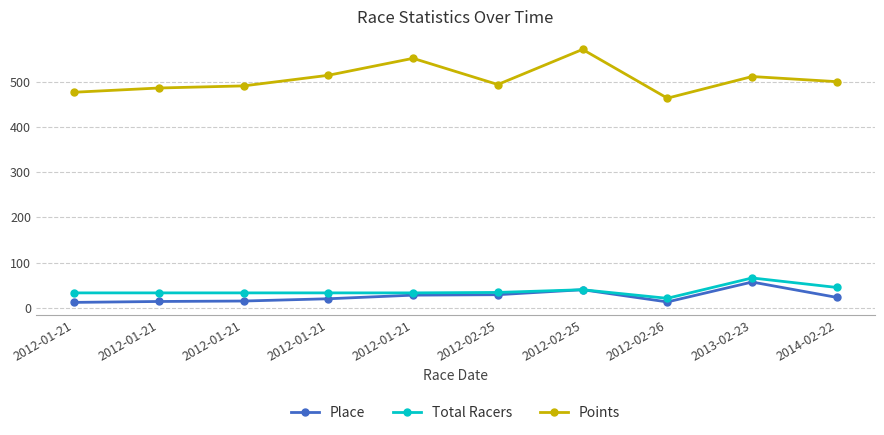

What is the label of the 10th point from the left?

2014-02-22